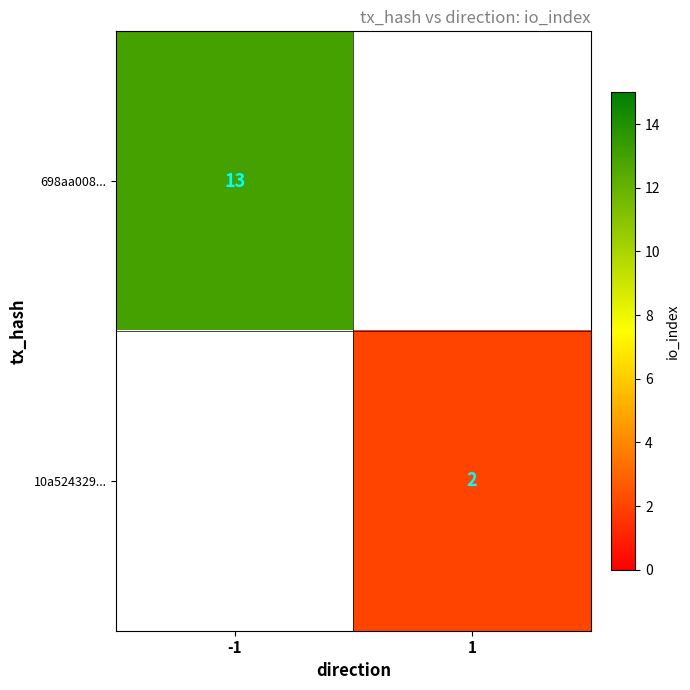

Is it true that 698aa008... equals 4 at -1?

False